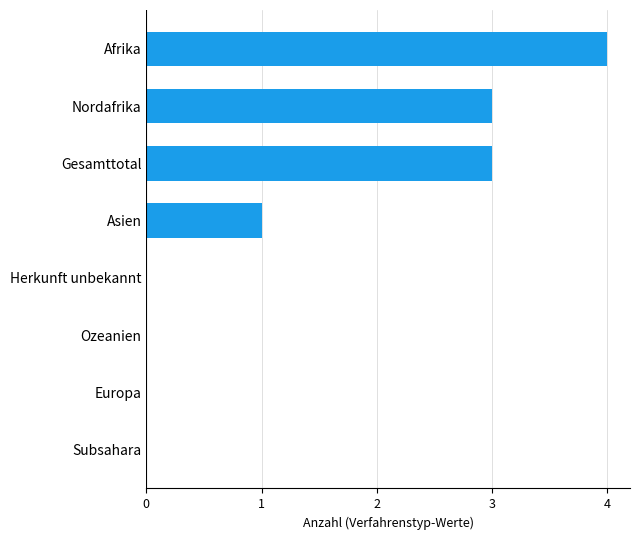

How many distinct data groups are displayed?

1